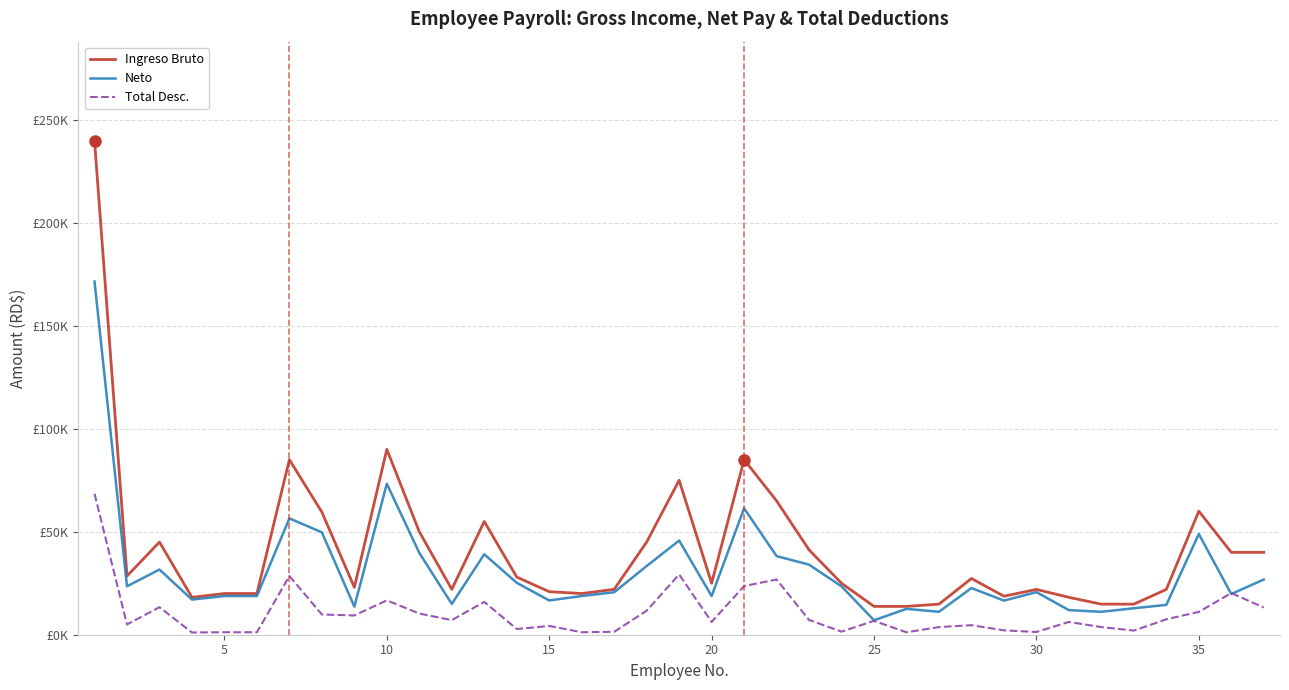

Rank the series by their maximum value, from highest to lowest.

Ingreso Bruto, Neto, Total Desc.